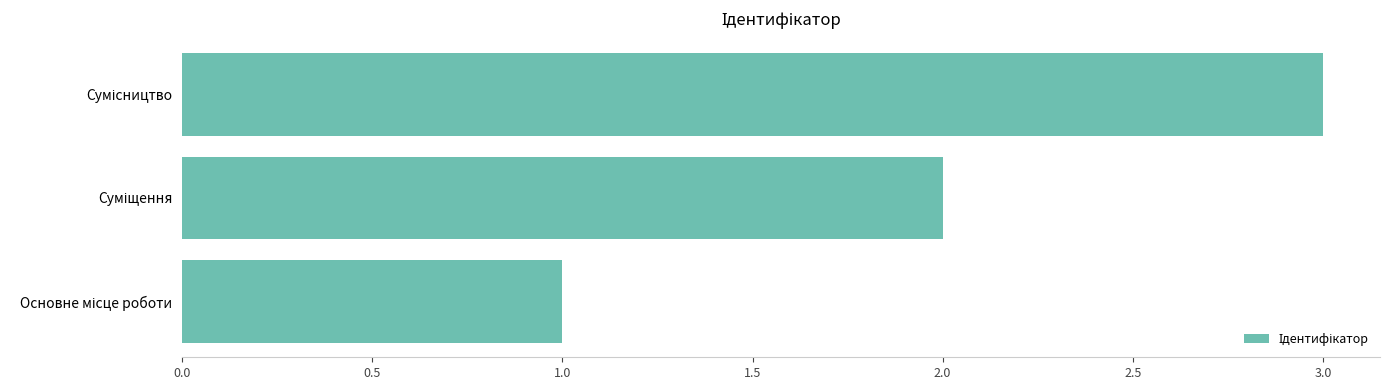

How many data points does each series have?

3